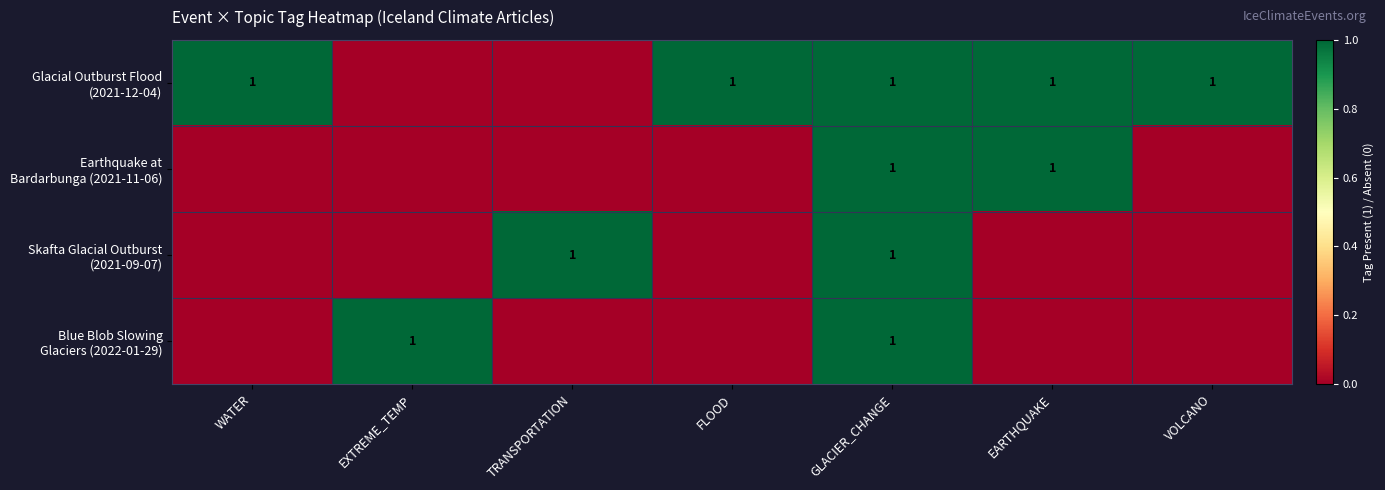

Count the Earthquake at Bardarbunga (2021-11-06) values in the range 0 to 1.

7